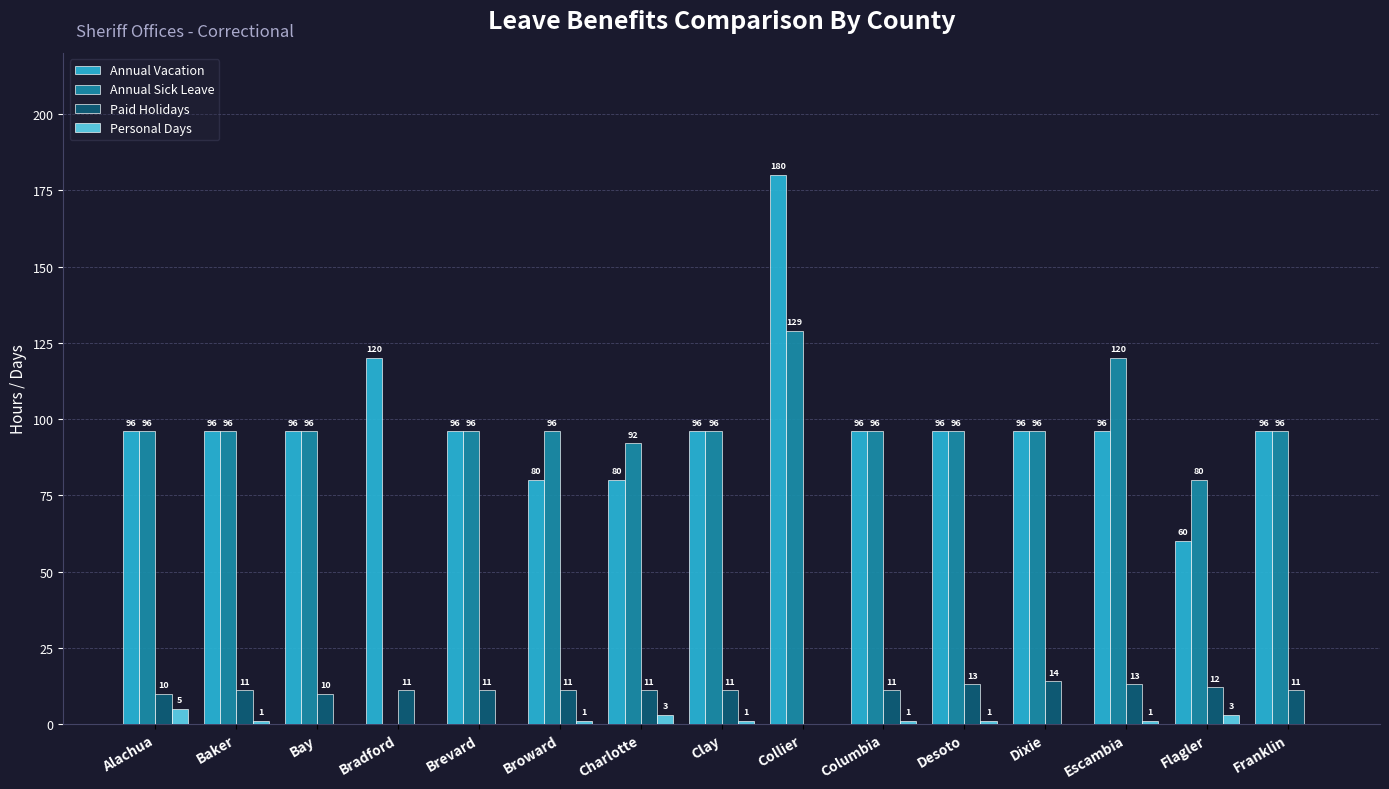

What is the sum of all Annual Sick Leave values?

1381